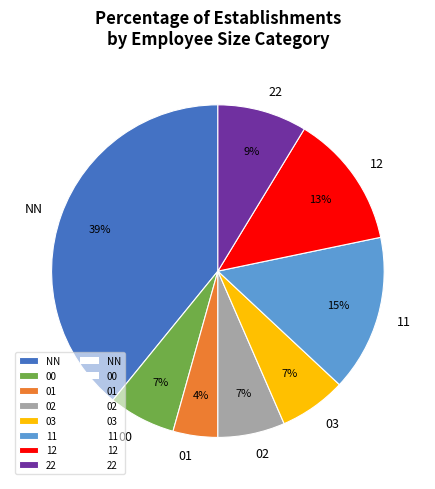

Does 01 represent more than half of the total?

No